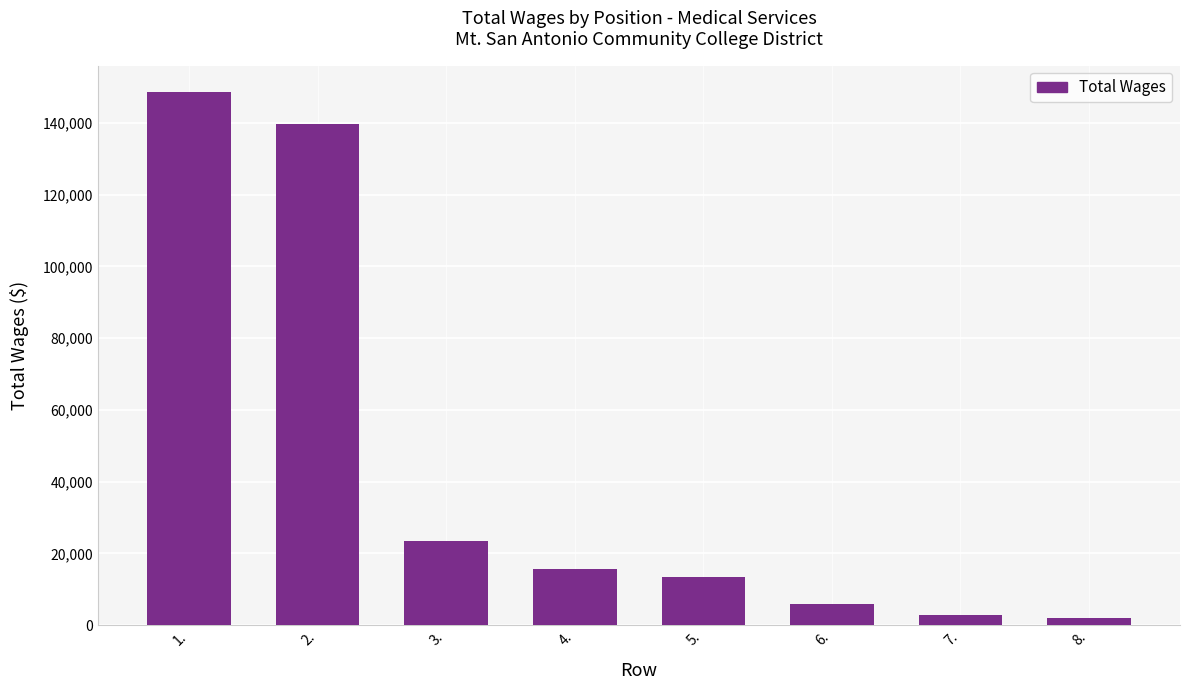

What is the average value?

43948